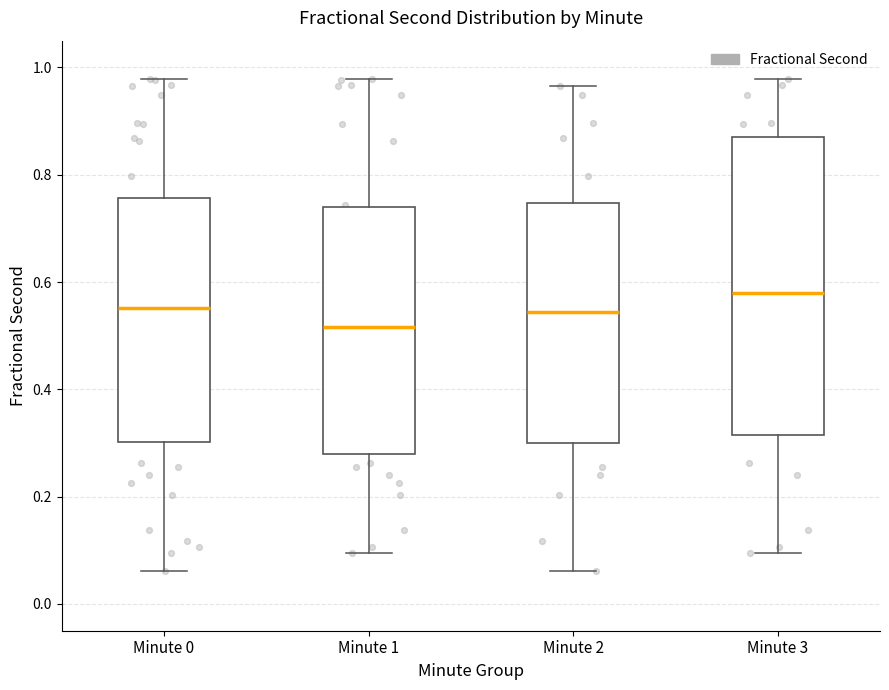

Reading left to right, read every box against the y-axis: the position of its median line, the range the box covers, and the ends of its whiskers. The values are not printed on the chart, so give them approximately, as read against the axis.

Minute 0: median 0.56, box 0.30 to 0.76, whiskers 0.06 to 0.98
Minute 1: median 0.52, box 0.28 to 0.74, whiskers 0.10 to 0.98
Minute 2: median 0.54, box 0.30 to 0.74, whiskers 0.06 to 0.96
Minute 3: median 0.58, box 0.32 to 0.88, whiskers 0.10 to 0.98